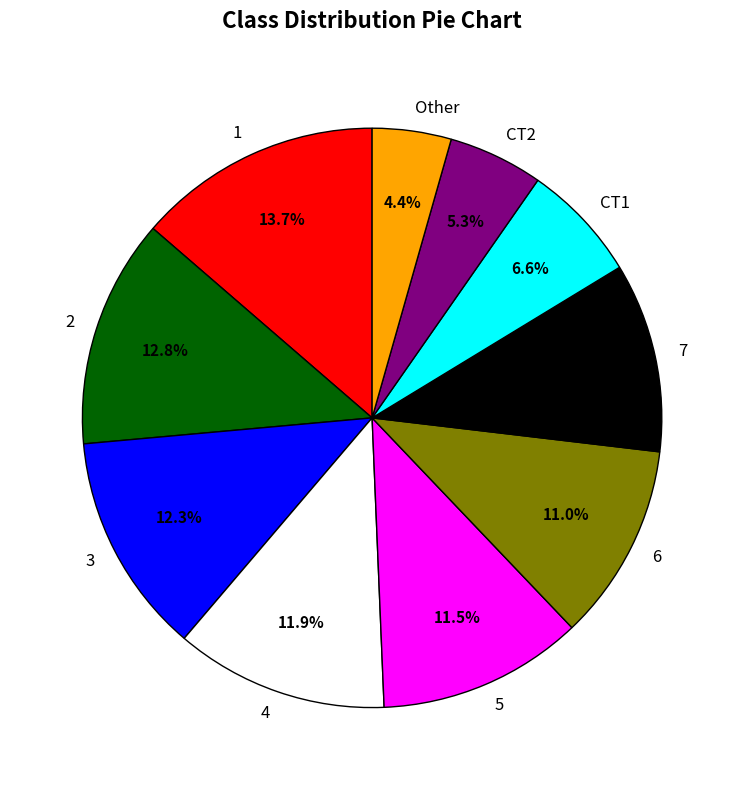

Is the sum of CT1 and Other greater than half?

No